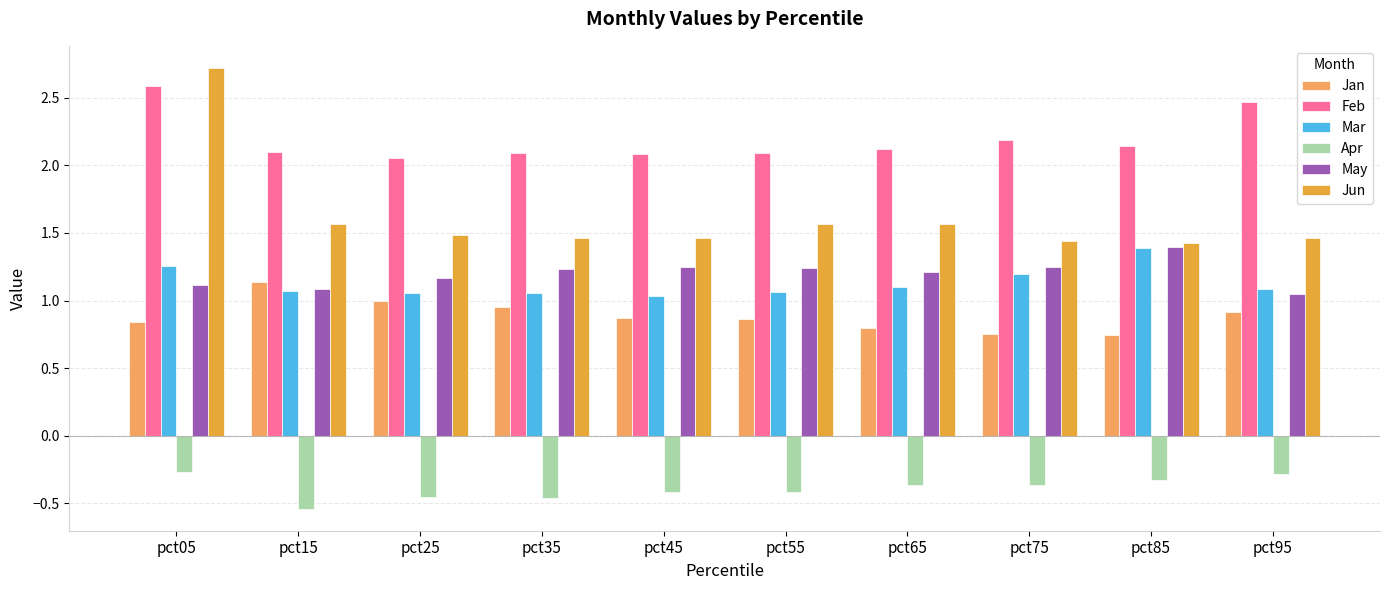

What is the sum of the Jun values at pct35 and pct45?

2.9